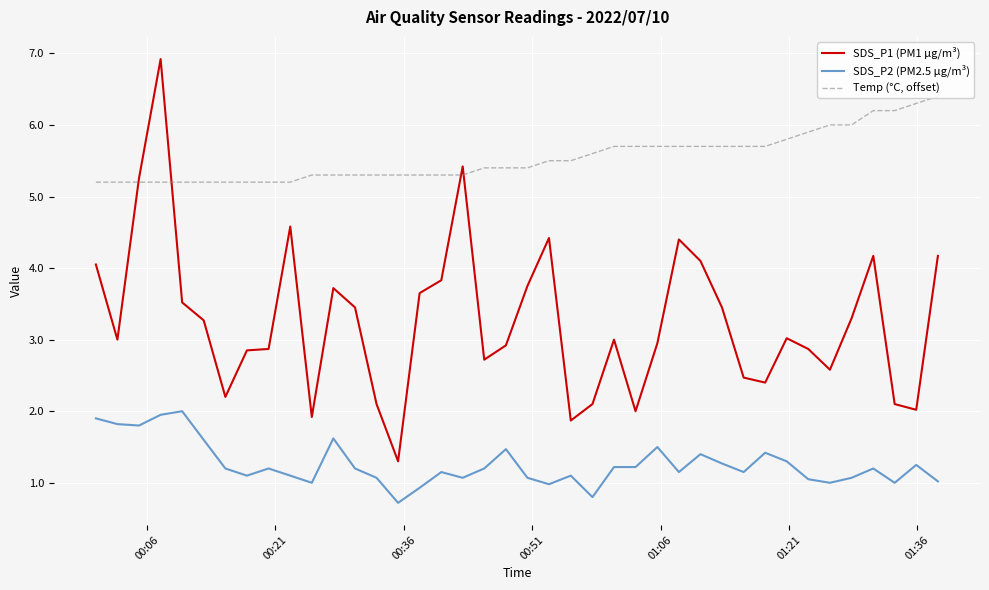

True or false: SDS_P1 (PM1 µg/m³) and SDS_P2 (PM2.5 µg/m³) intersect in this chart.

False